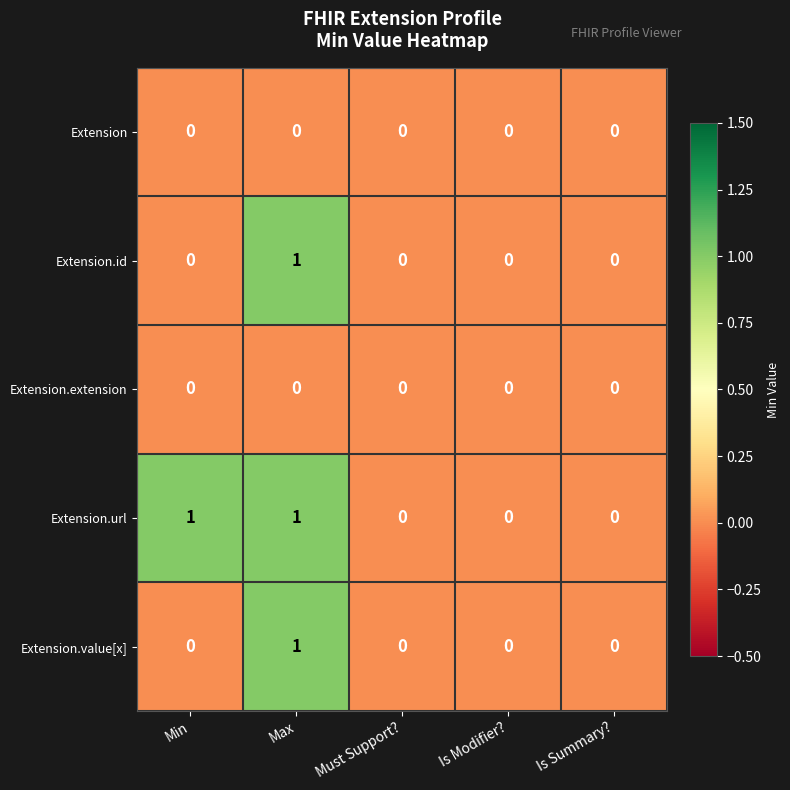

Reading right to left, list all the values displayed in this chart.

Extension: 0	0	0	0	0
Extension.id: 0	0	0	1	0
Extension.extension: 0	0	0	0	0
Extension.url: 0	0	0	1	1
Extension.value[x]: 0	0	0	1	0